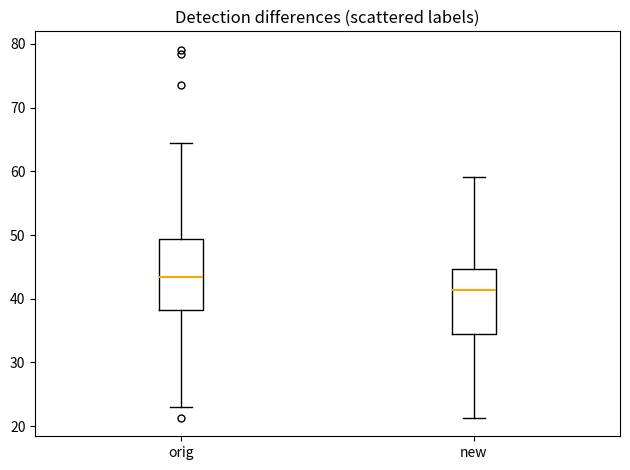

Reading left to right, transcribe this box plot: for each box, give where its median line is, the range the box spans, and where its two whiskers end, as read against the y-axis. The values are not printed on the chart, so give them approximately, as read against the axis.

orig: median 43, box 38 to 49, whiskers 23 to 64
new: median 41, box 35 to 45, whiskers 21 to 59